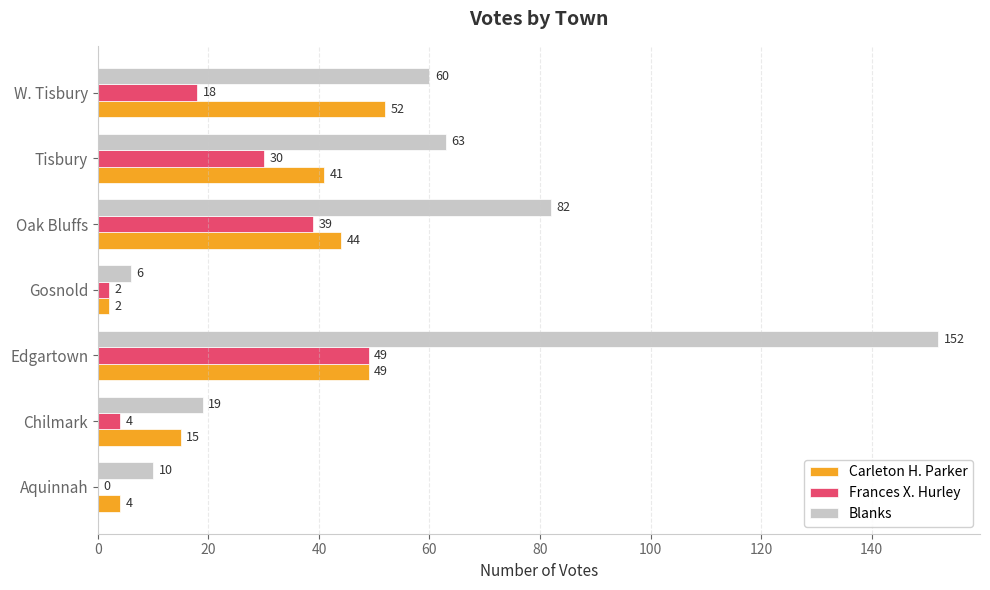

What is the approximate value of Frances X. Hurley at Tisbury?

30